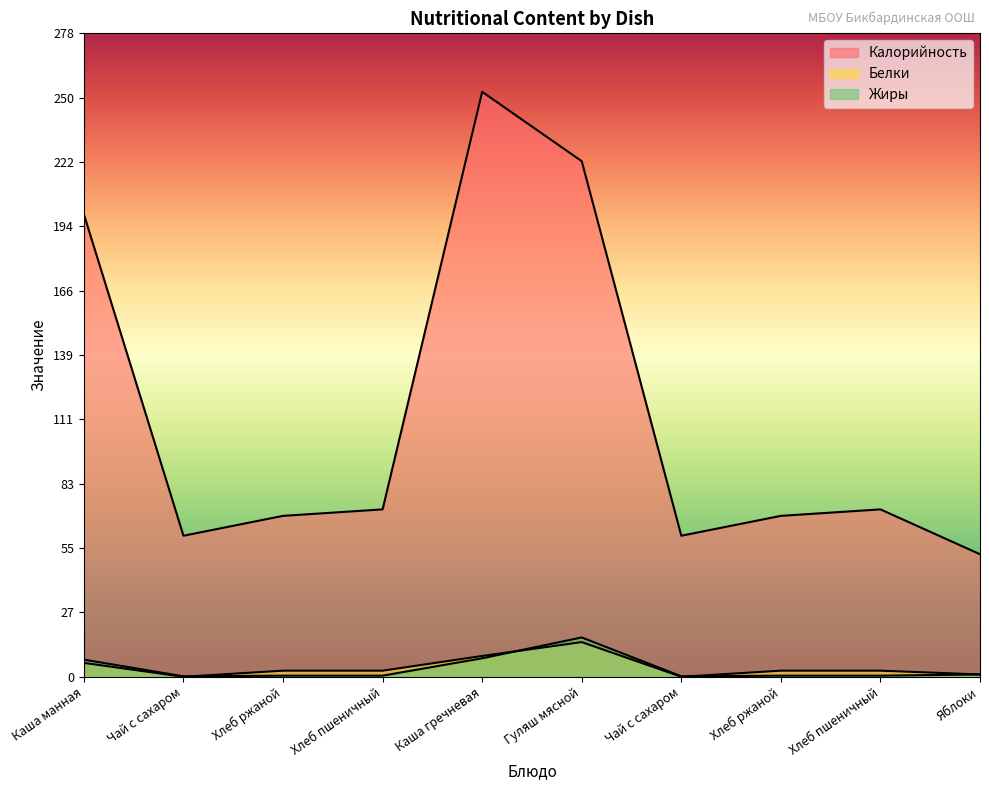

Where is the first local maximum for Белки?

Гуляш мясной